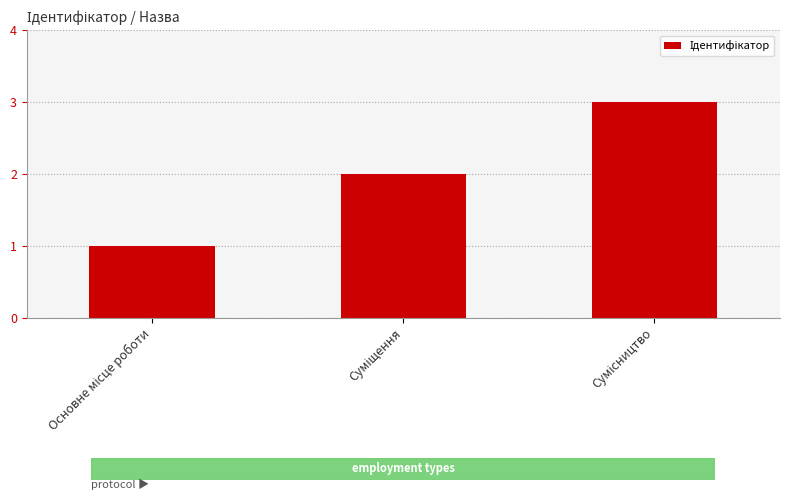

What is the greatest value displayed?

3